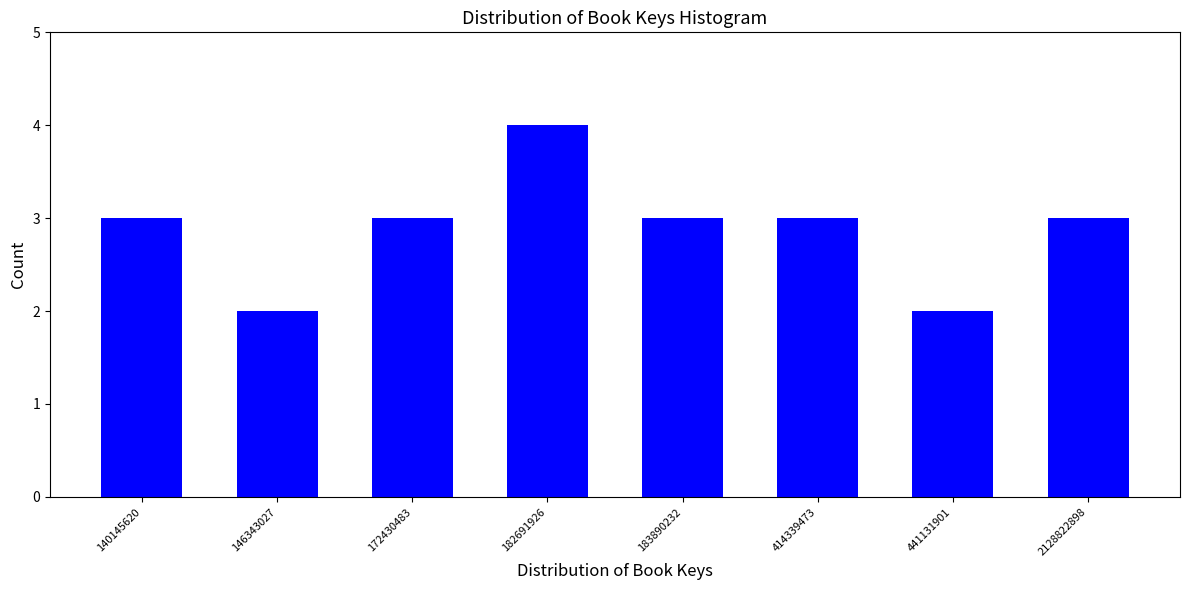

Reading right to left, what are all the values shown in this chart?

2128822898=3	441131901=2	414339473=3	183890232=3	182691926=4	172430483=3	146343027=2	140145620=3